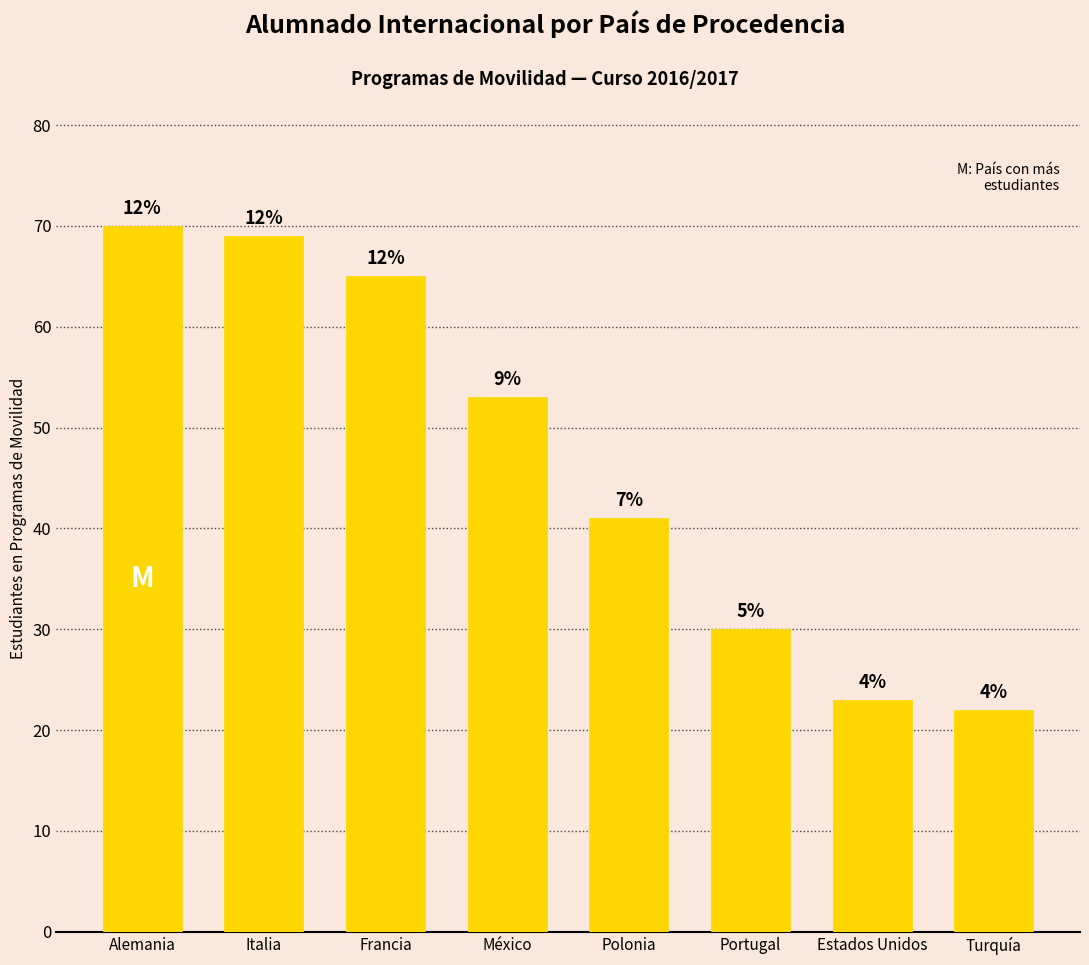

Does the chart contain any negative values?

No